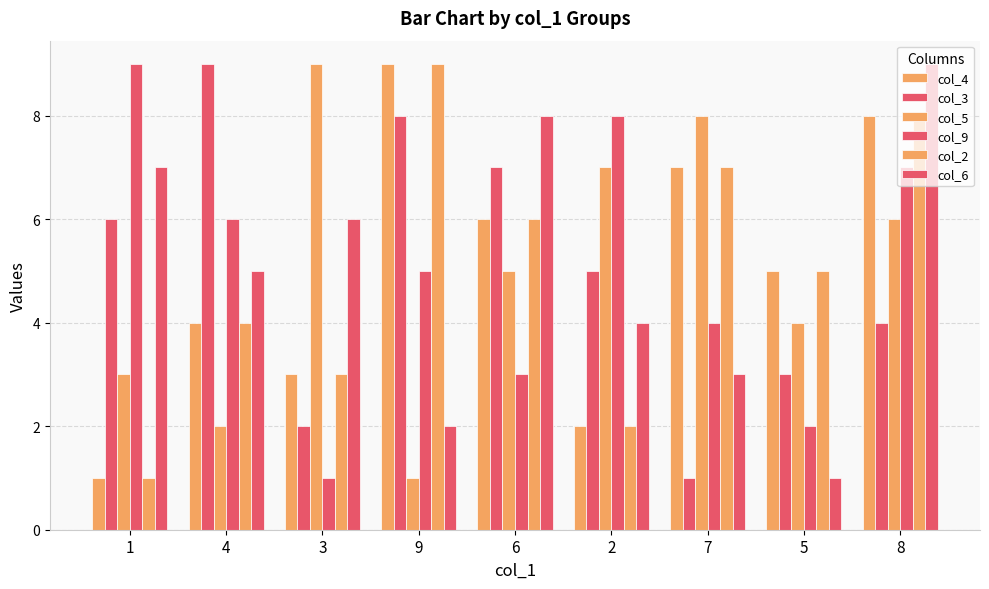

How many data points in col_6 are less than 5?

4